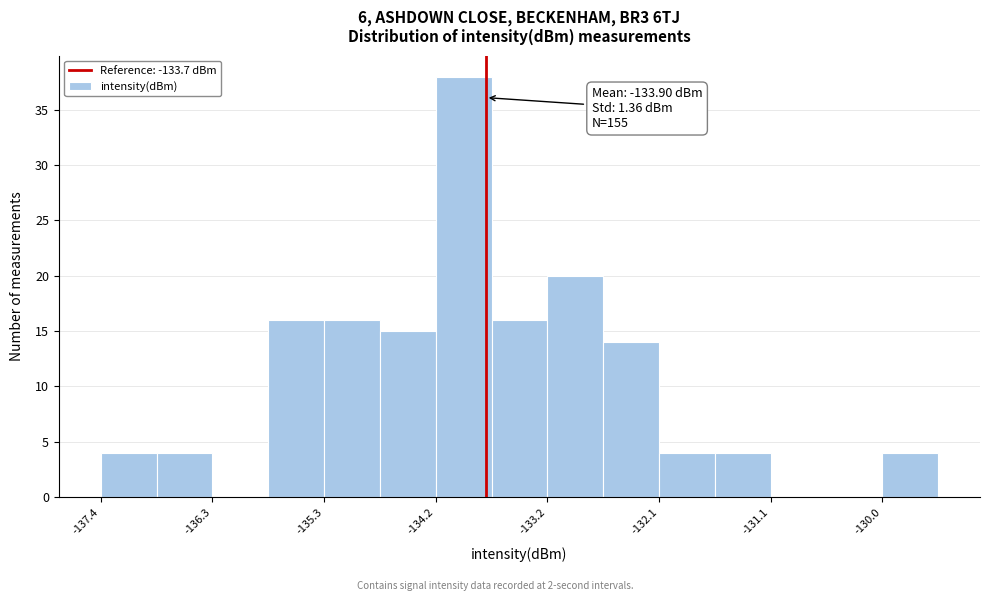

Around what value on the x-axis is the tallest bar? Give the approximate position of its centre, as read against the axis.

-134.0